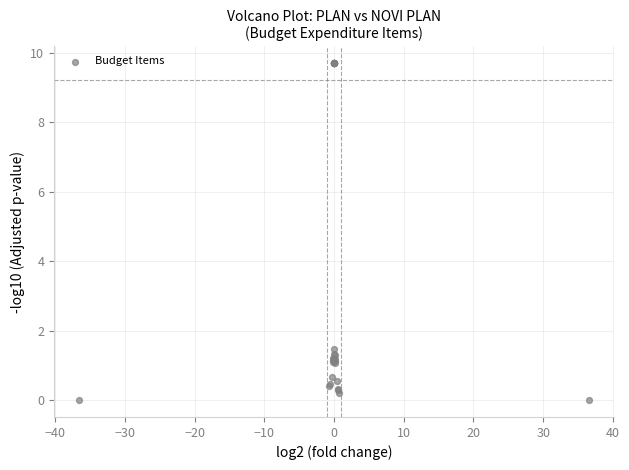

What Y value in the scatter plot is closest to 4?

1.5